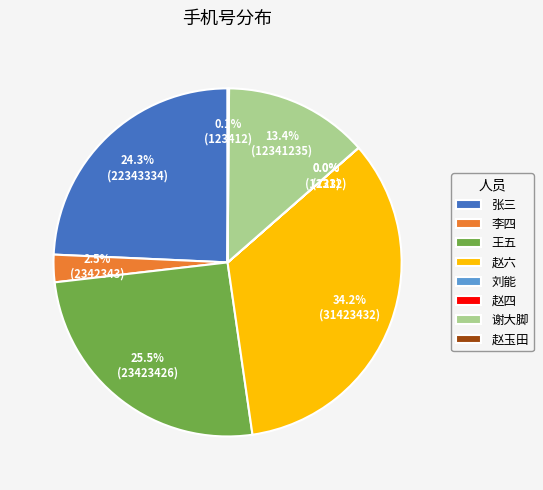

Is there any slice that represents more than half of the pie?

No